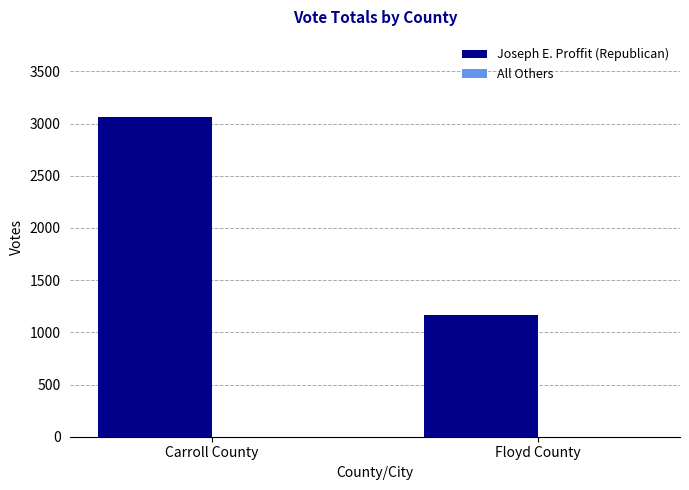

List the labels in order of value, largest first.

Carroll County, Floyd County